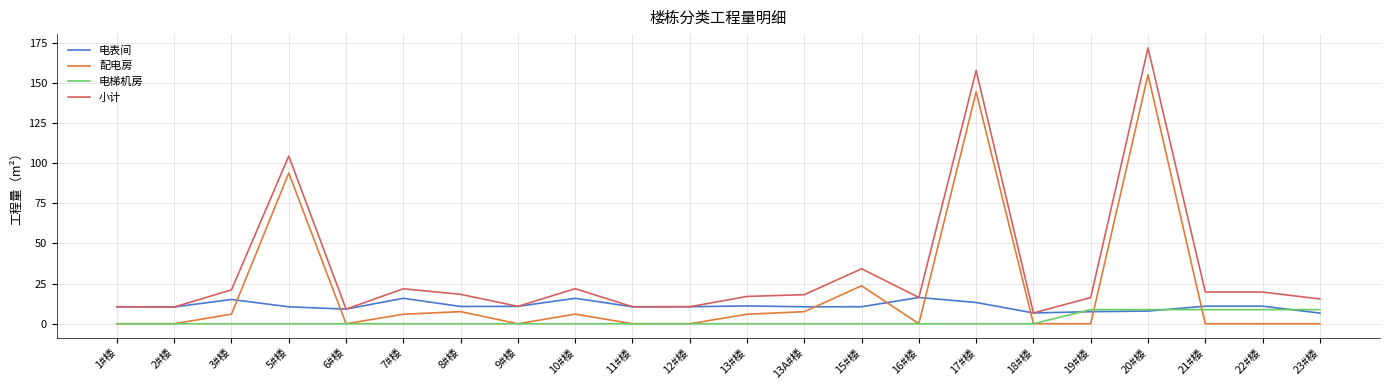

Is it true that 电表间 equals 11.1 at 13#楼?

True